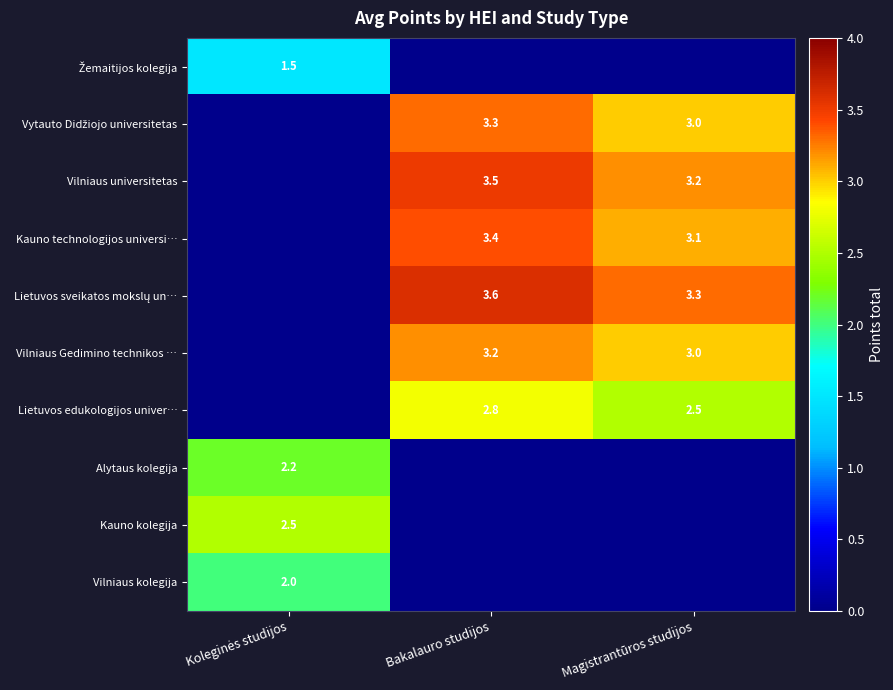

What is the spread (max minus min) of values at Koleginės studijos?

2.5